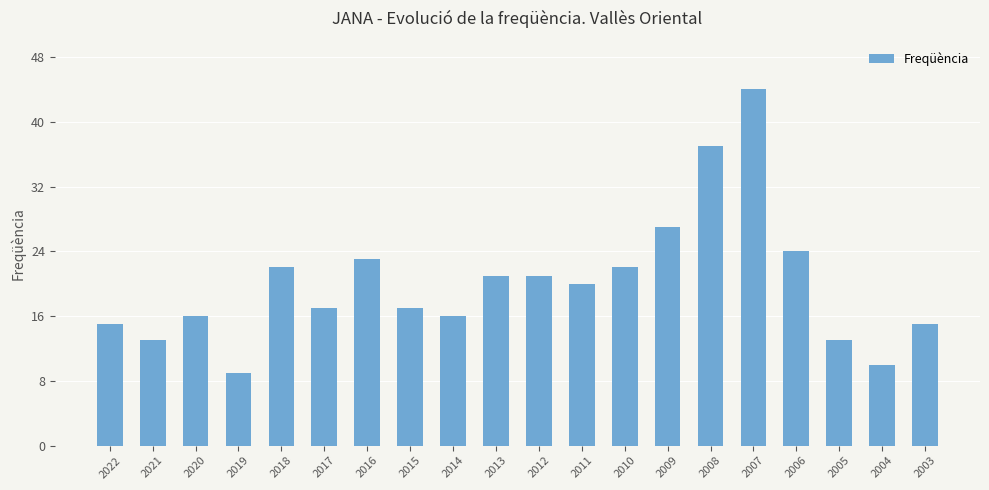

Between 2014 and 2012, which is larger?

2012